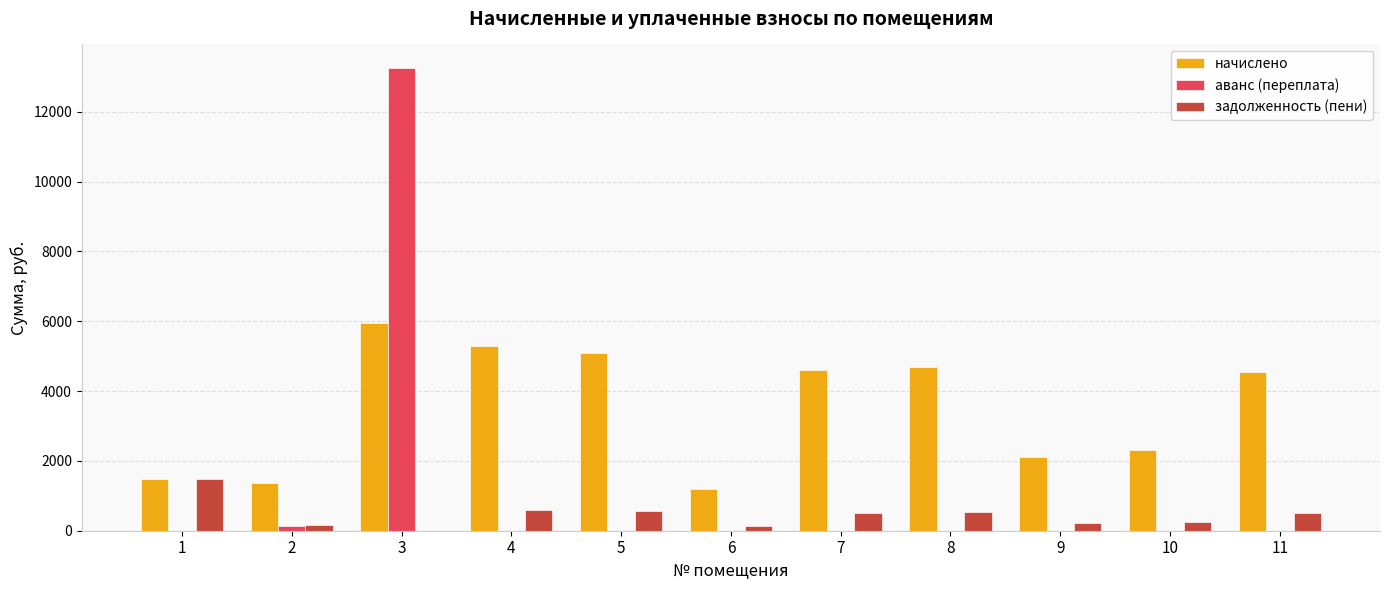

Where does the задолженность (пени) series first go above 505?

1